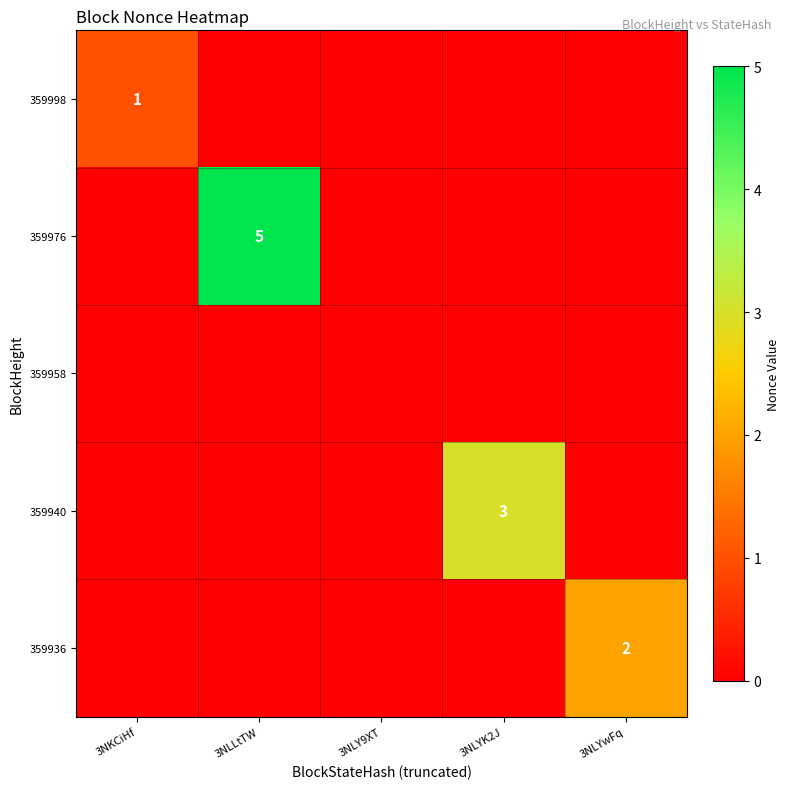

Which category has the lowest value across all series?

3NLLtTW